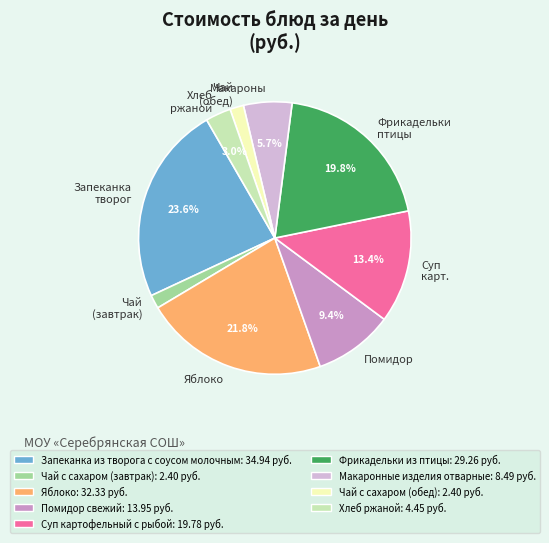

Combined, do Макароны and Чай (завтрак) account for over 50%?

No